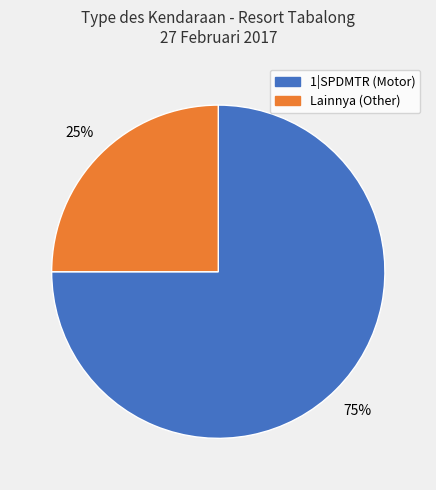

To the nearest percent, what is the difference between the largest and smallest slice percentages?

50%